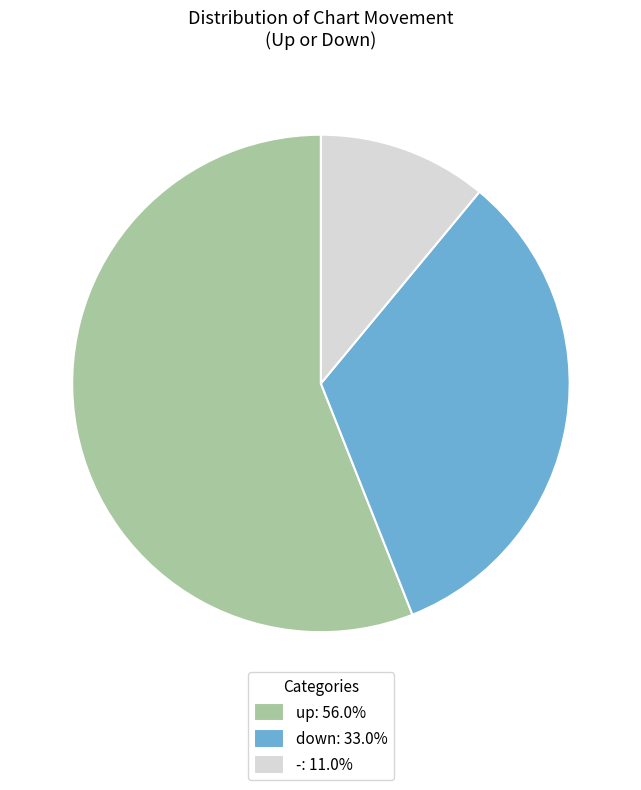

Which slice is the smallest?

-